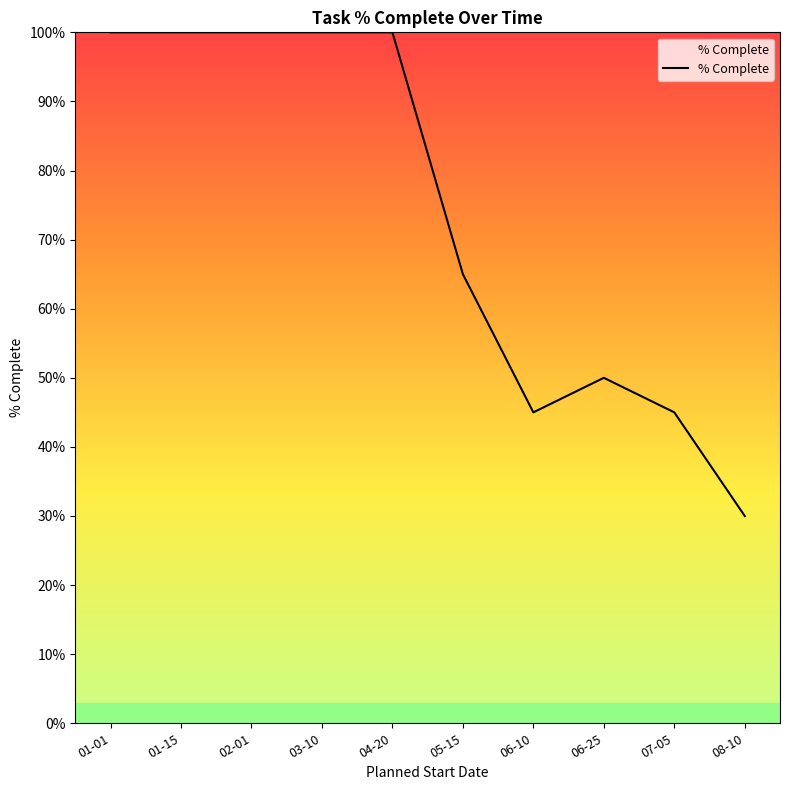

What is the value of the 2nd point from the left?

1.0